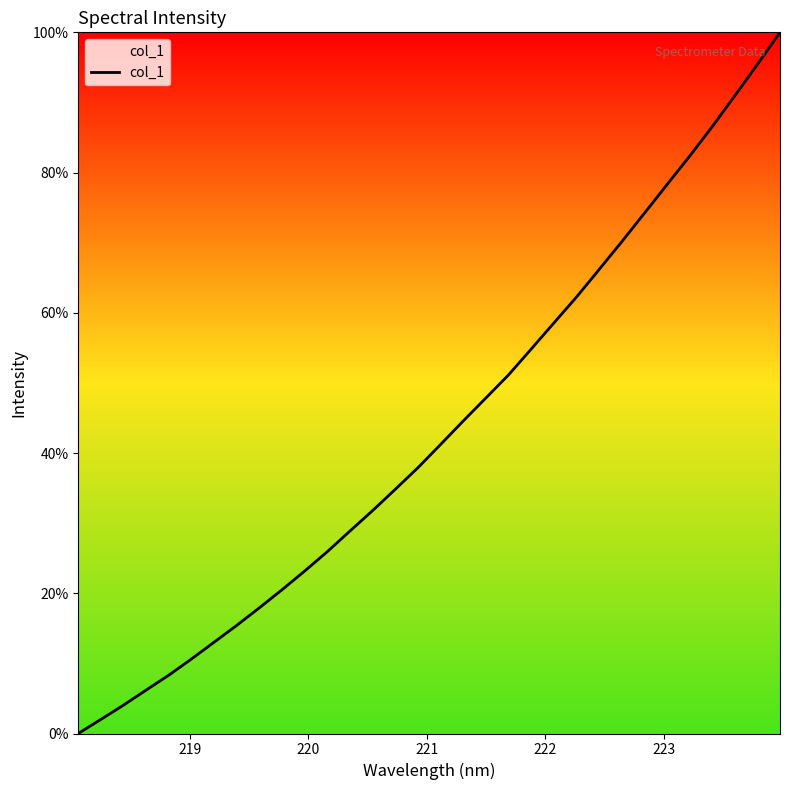

What is the difference between the maximum and minimum values?

100.0